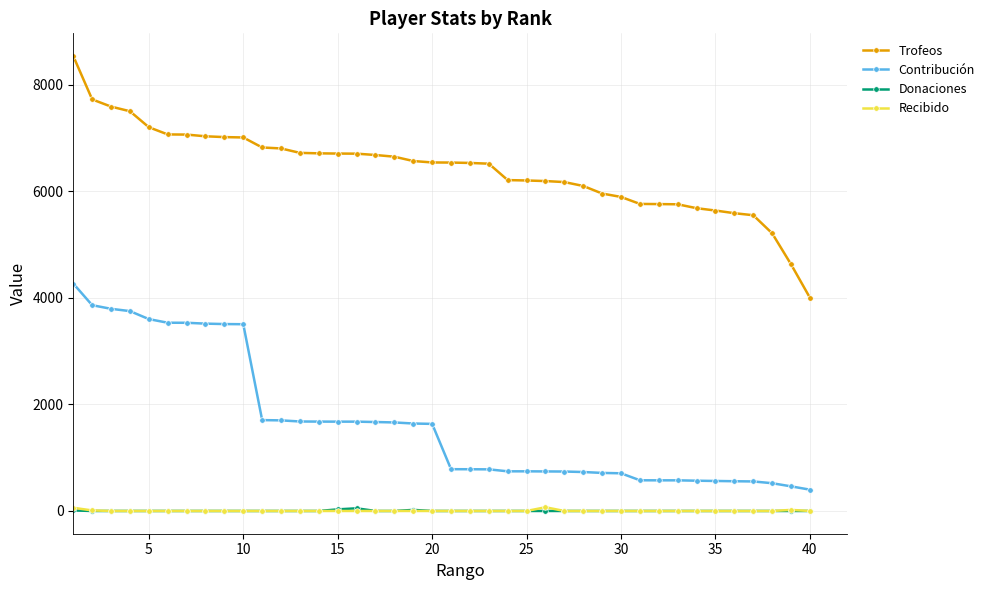

Which series has the widest spread of values?

Trofeos